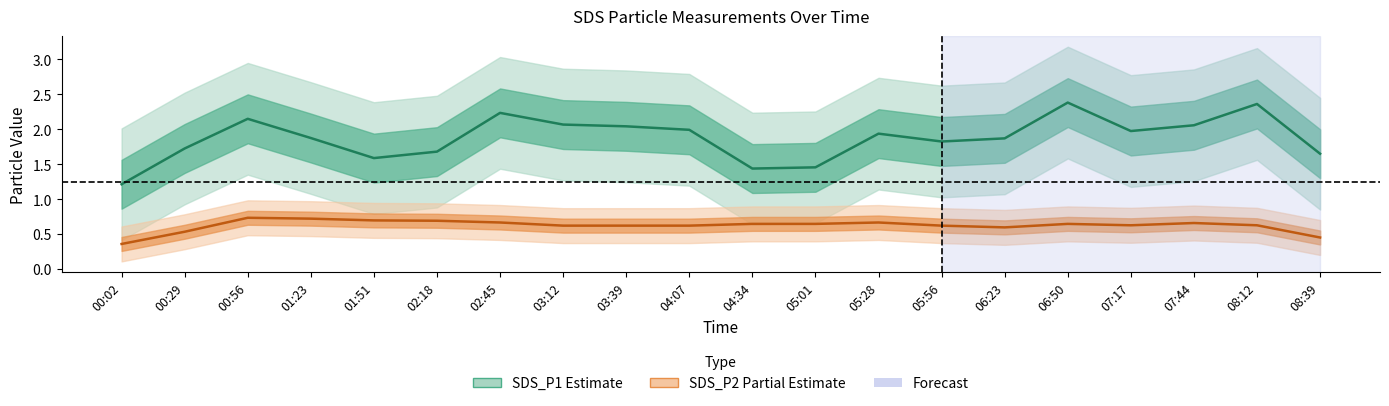

At how many categories does at least one series exceed 2?

7